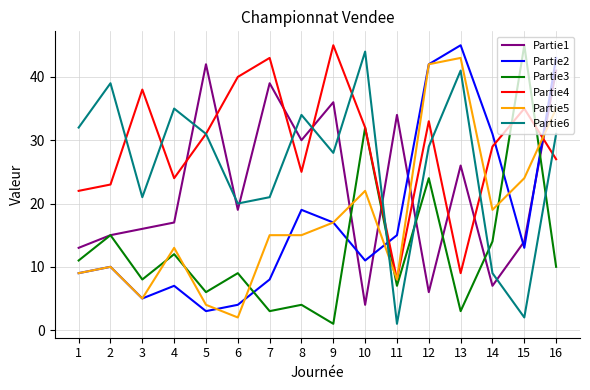

True or false: Partie5 has a value of 4 at 5.

True